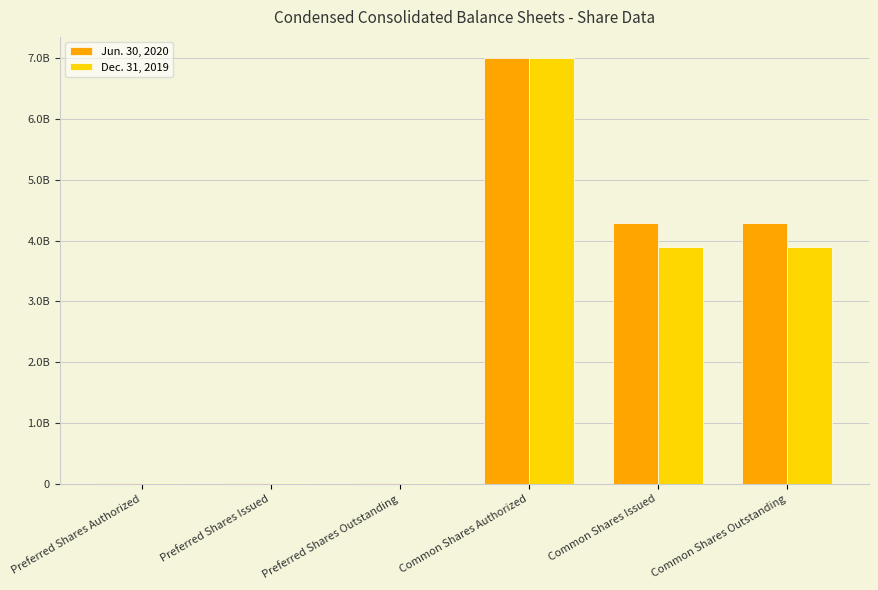

Which series has the largest total across all categories?

Jun. 30, 2020